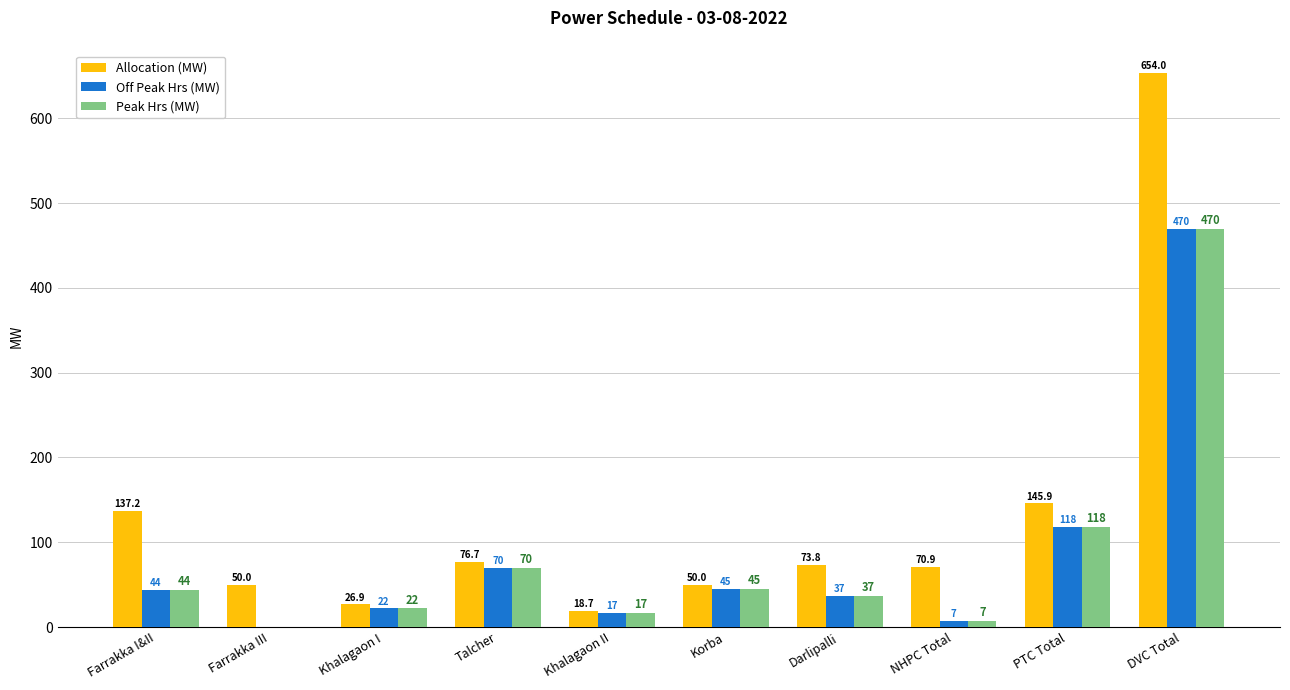

What is the sum of all Off Peak Hrs (MW) values?

830.0